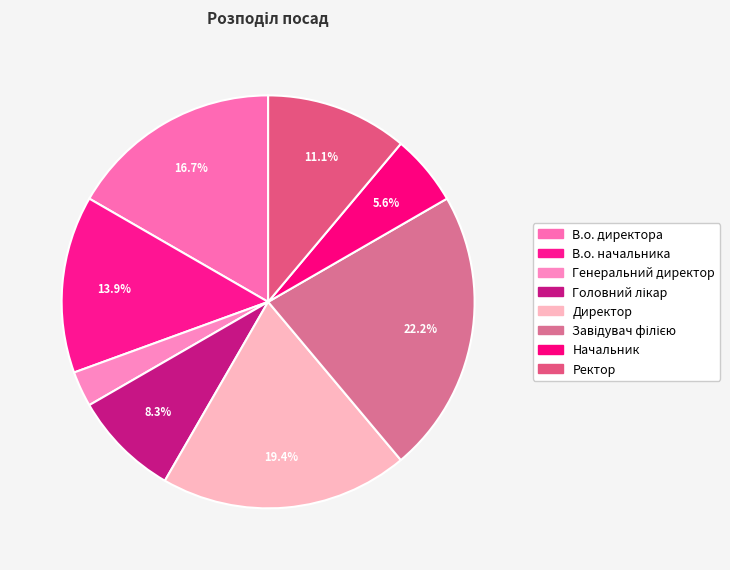

To the nearest percent, what portion does Начальник represent?

6%